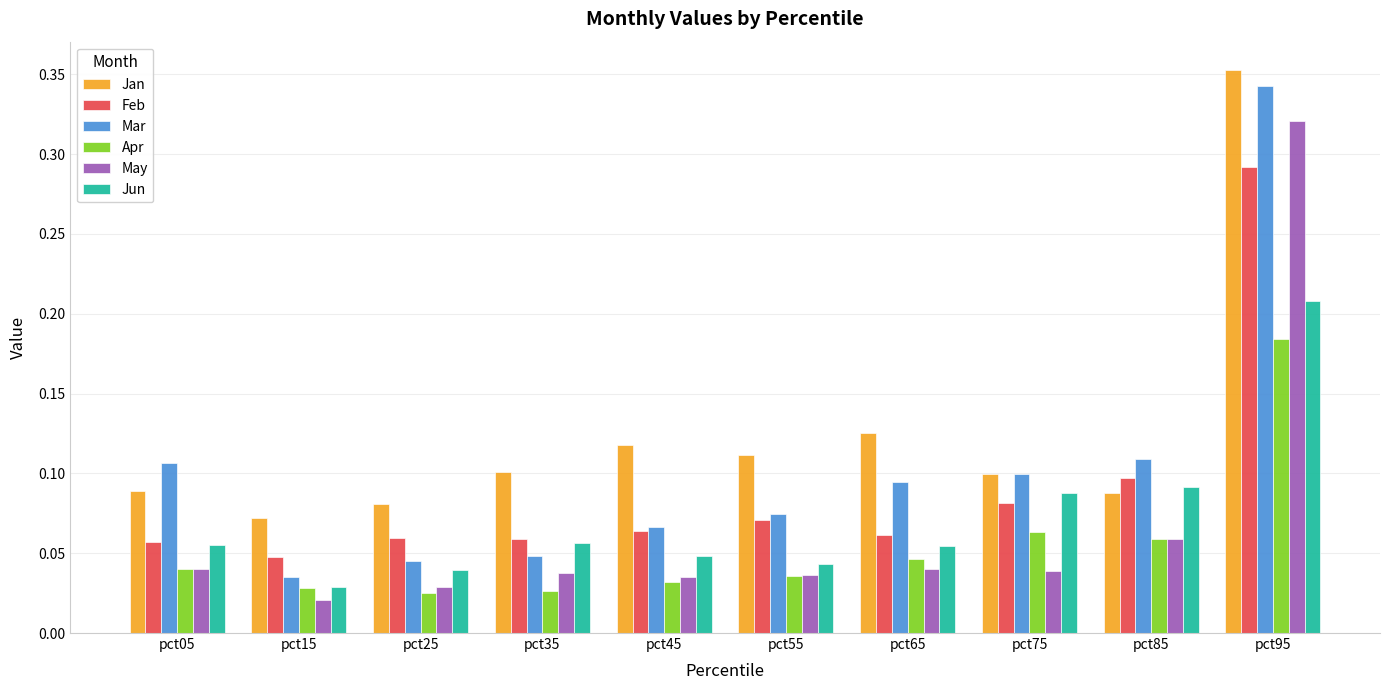

Does the chart contain stacked bars?

No